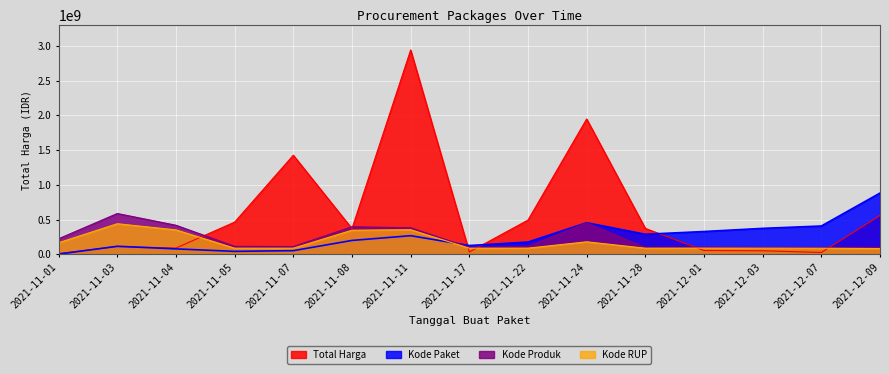

What is the sum of all Total Harga values?

8959079785.0